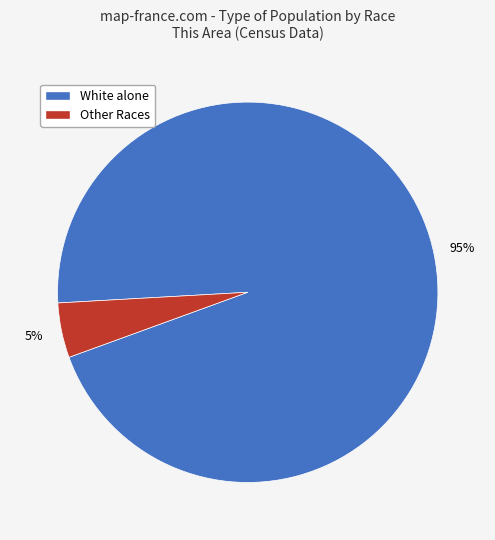

Rank the categories by value from highest to lowest.

White alone, Other Races